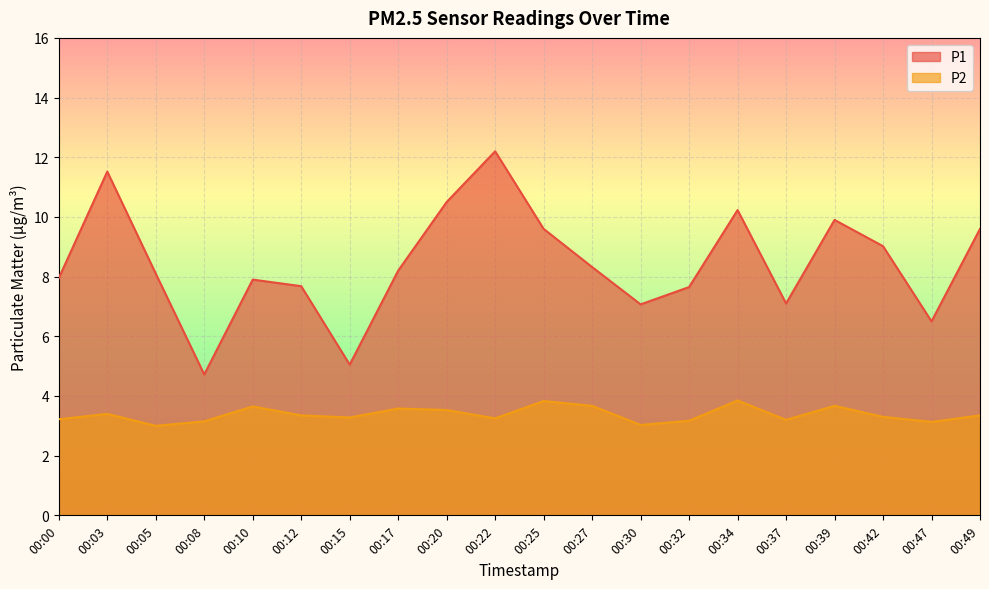

Reading left to right, transcribe all the data shown in this chart.

P1: 00:00=8.0	00:03=11.5	00:05=8.1	00:08=4.7	00:10=7.9	00:12=7.7	00:15=5.0	00:17=8.2	00:20=10.5	00:22=12.2	00:25=9.6	00:27=8.3	00:30=7.1	00:32=7.7	00:34=10.2	00:37=7.1	00:39=9.9	00:42=9.0	00:47=6.5	00:49=9.6
P2: 00:00=3.2	00:03=3.4	00:05=3.0	00:08=3.1	00:10=3.6	00:12=3.4	00:15=3.3	00:17=3.6	00:20=3.5	00:22=3.2	00:25=3.8	00:27=3.7	00:30=3.0	00:32=3.2	00:34=3.9	00:37=3.2	00:39=3.7	00:42=3.3	00:47=3.1	00:49=3.4